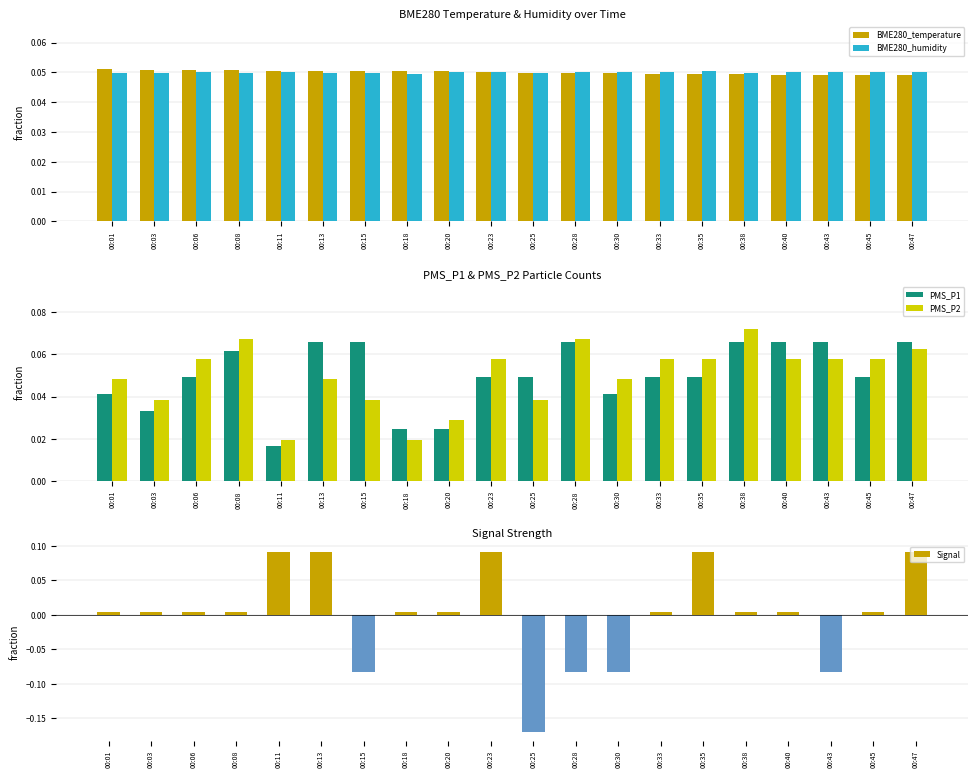

Reading left to right, extract all data points from this chart.

BME280_temperature: 0.1	0.1	0.1	0.1	0.1	0.1	0.1	0.1	0.1	0.1	0.0	0.0	0.0	0.0	0.0	0.0	0.0	0.0	0.0	0.0
BME280_humidity: 0.0	0.0	0.1	0.0	0.0	0.0	0.0	0.0	0.0	0.1	0.0	0.1	0.1	0.1	0.1	0.0	0.0	0.1	0.1	0.1
PMS_P1: 0.0	0.0	0.0	0.1	0.0	0.1	0.1	0.0	0.0	0.0	0.0	0.1	0.0	0.0	0.0	0.1	0.1	0.1	0.0	0.1
PMS_P2: 0.0	0.0	0.1	0.1	0.0	0.0	0.0	0.0	0.0	0.1	0.0	0.1	0.0	0.1	0.1	0.1	0.1	0.1	0.1	0.1
Signal: 0.0	0.0	0.0	0.0	0.1	0.1	-0.1	0.0	0.0	0.1	-0.2	-0.1	-0.1	0.0	0.1	0.0	0.0	-0.1	0.0	0.1